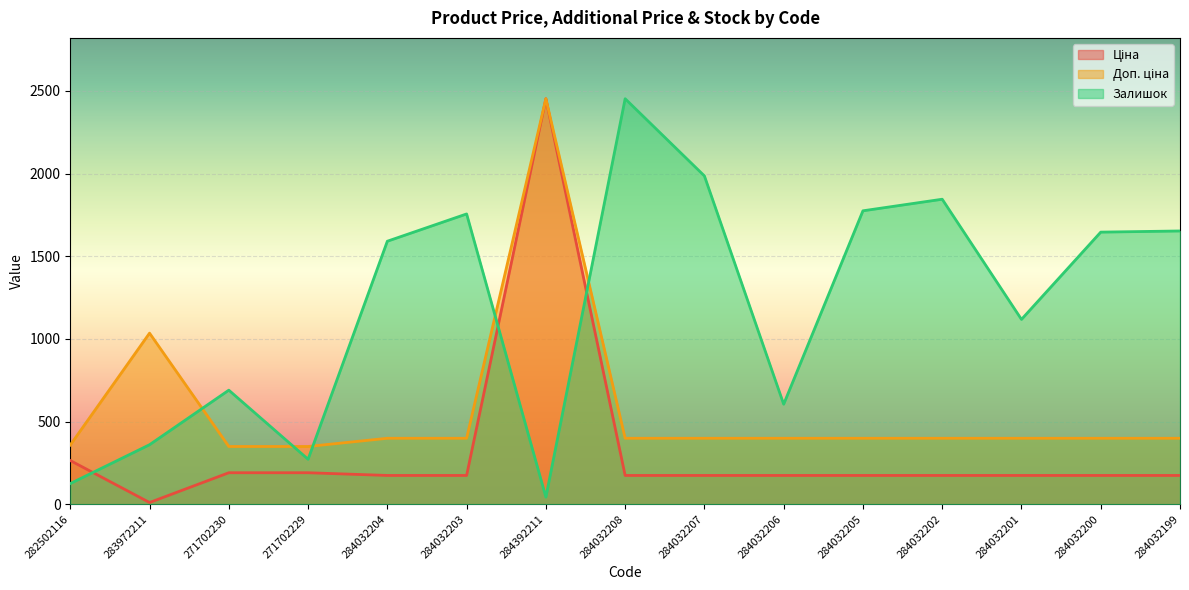

What is the label of the 11th point from the left?

284032205